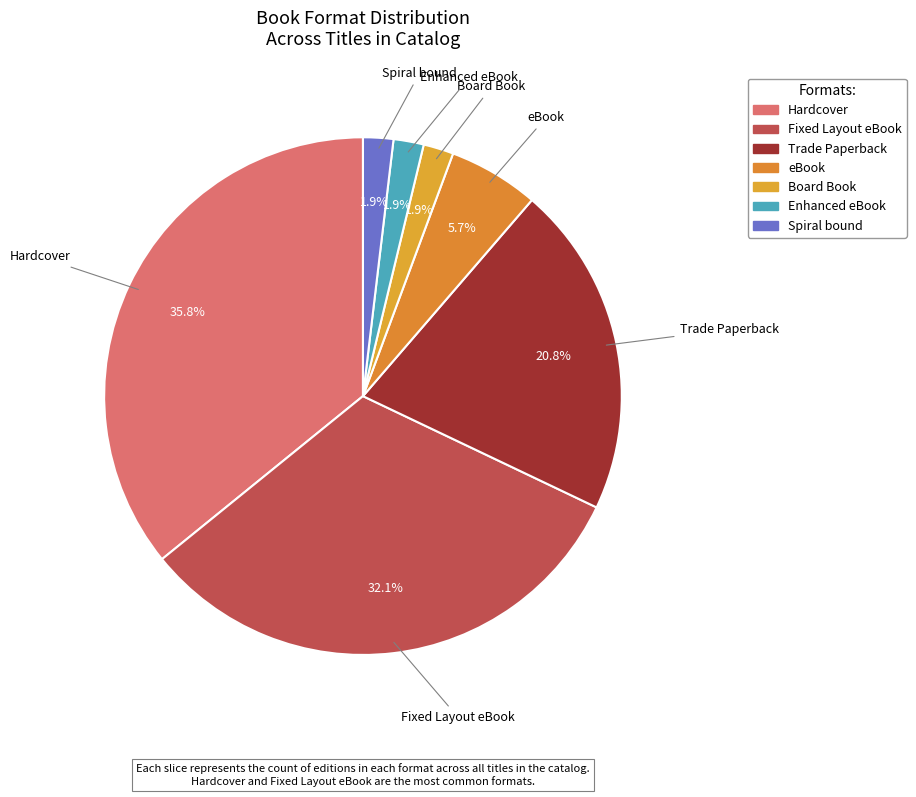

How many segments does this pie chart have?

7